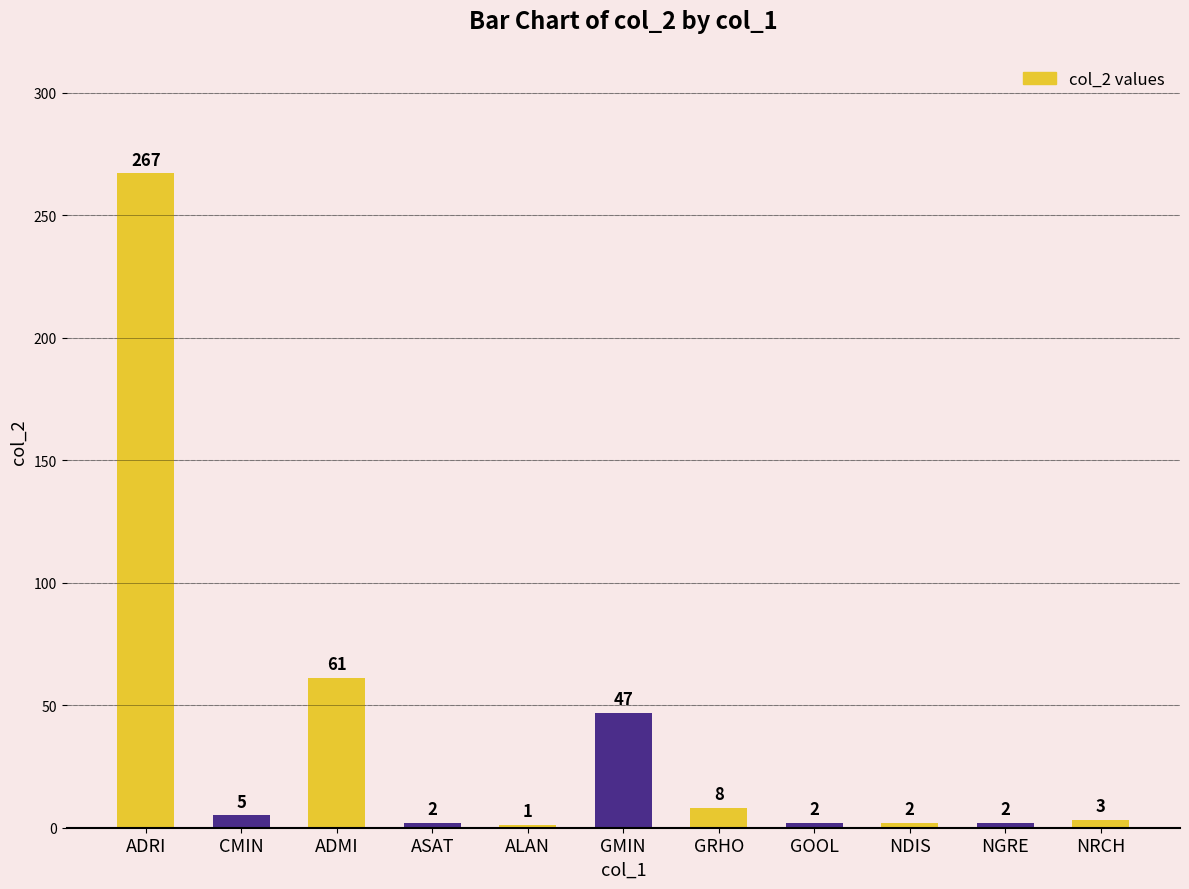

Reading left to right, what are all the values shown in this chart?

267	5	61	2	1	47	8	2	2	2	3